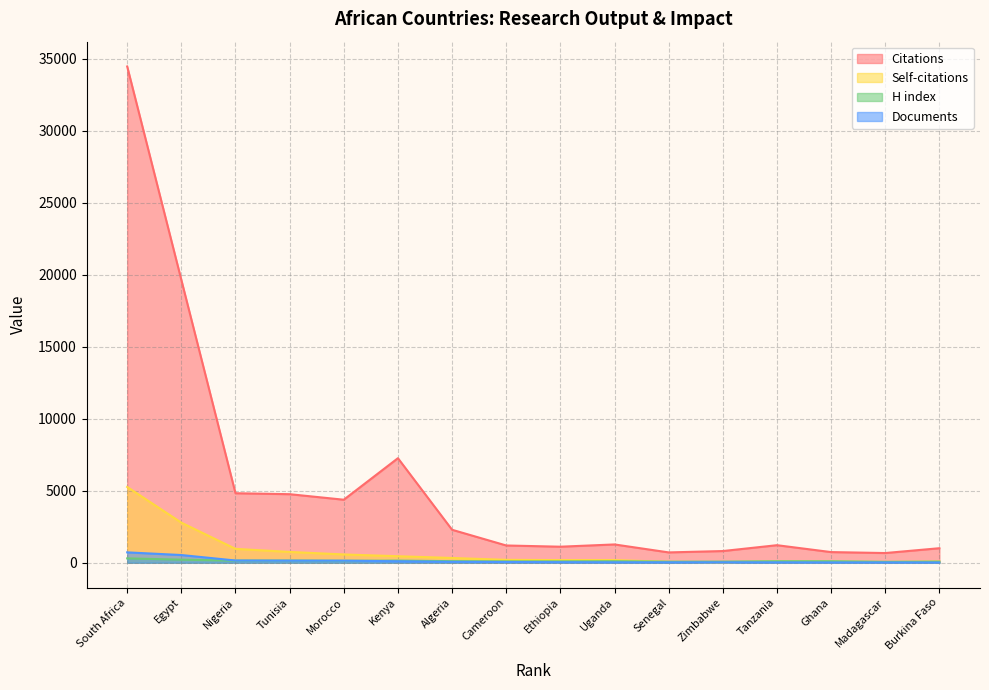

What is the label of the 11th point from the left?

Senegal